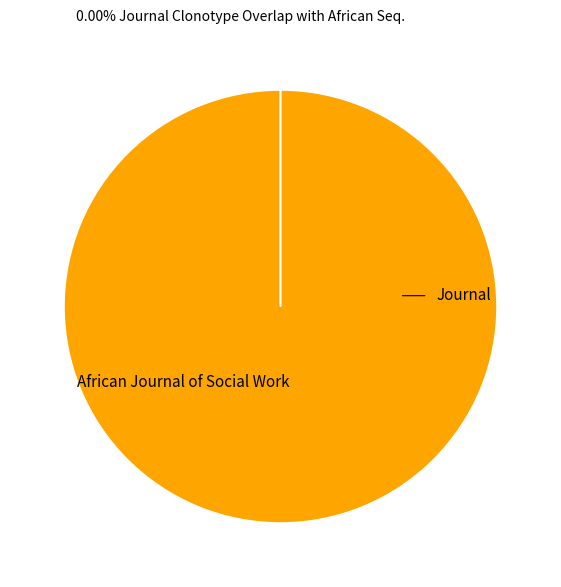

Is there a majority slice in this chart?

Yes